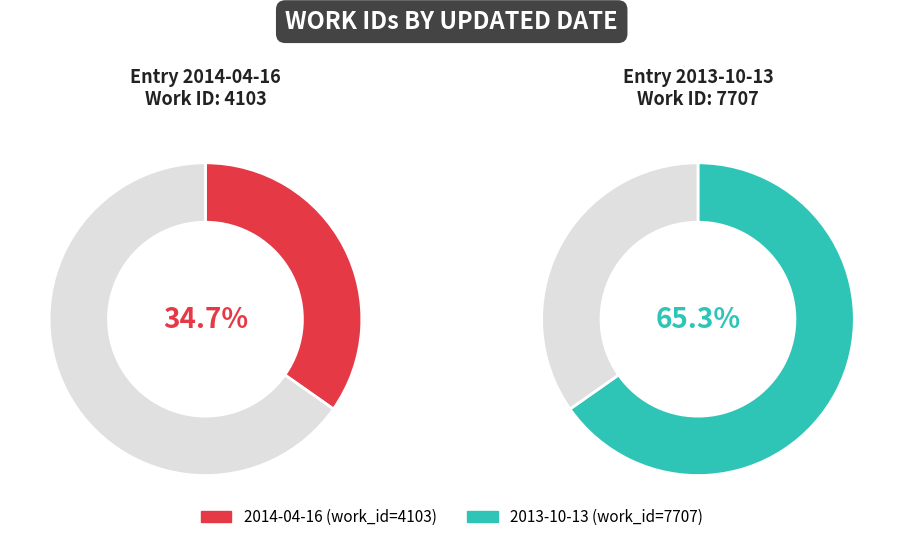

What percentage is NOT represented by 2014-04-16?

65.3%